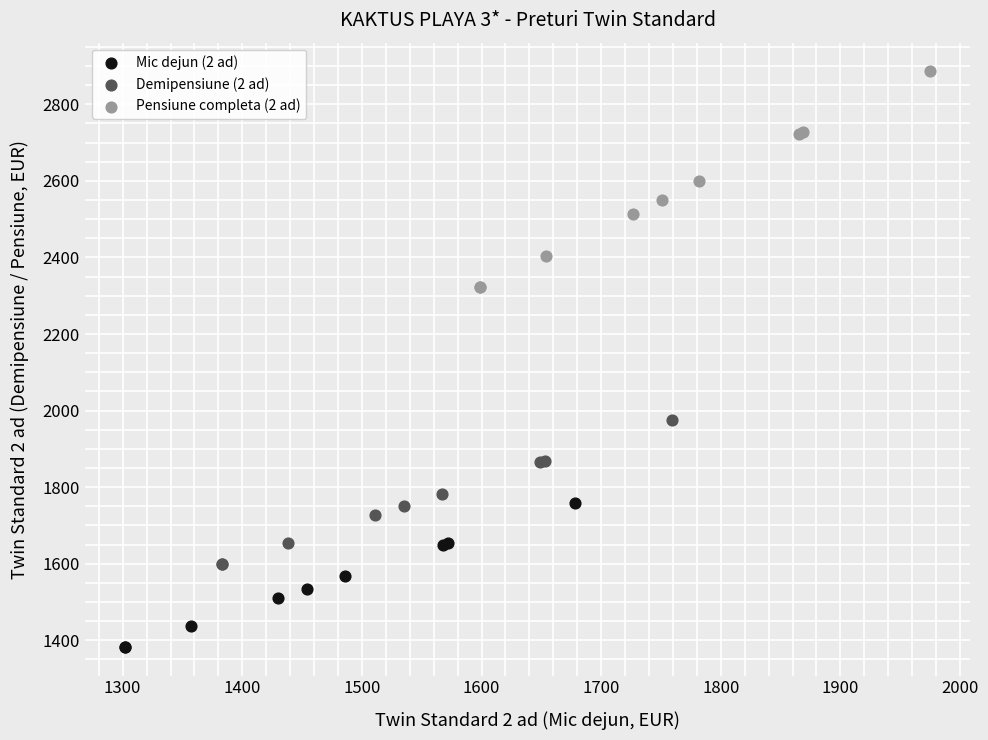

Which series has the largest Y range (max minus min)?

Pensiune completa (2 ad)